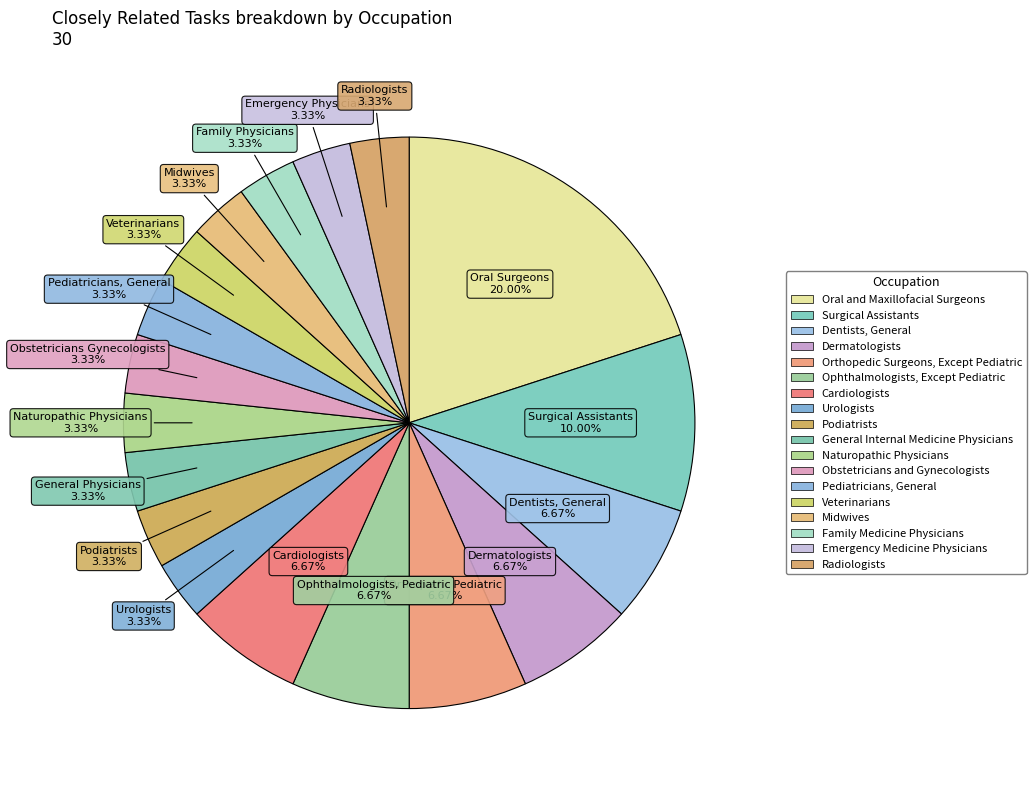

Is Pediatricians, General the majority of the pie?

No